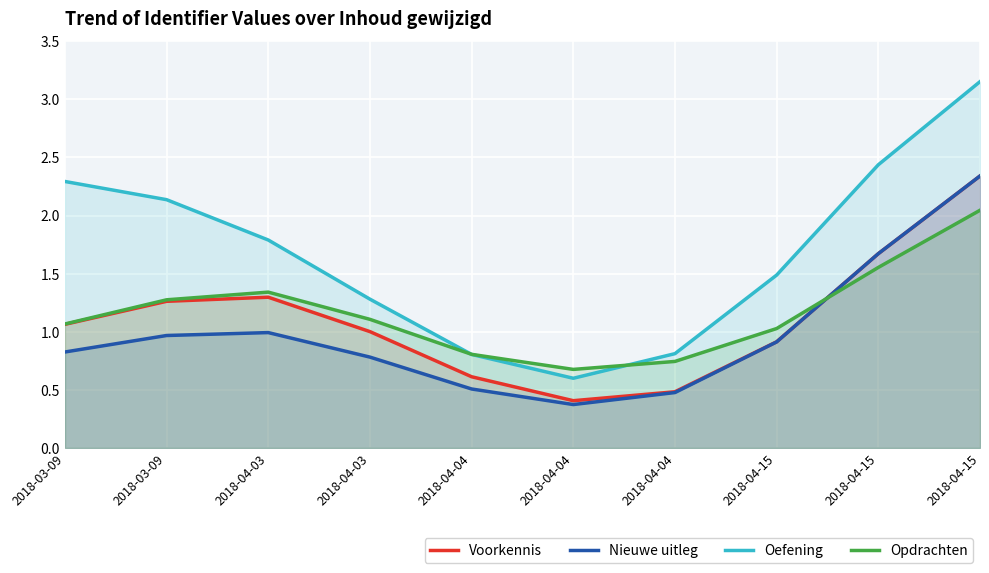

What is the difference between the highest and lowest values at 2018-03-09?

1.5